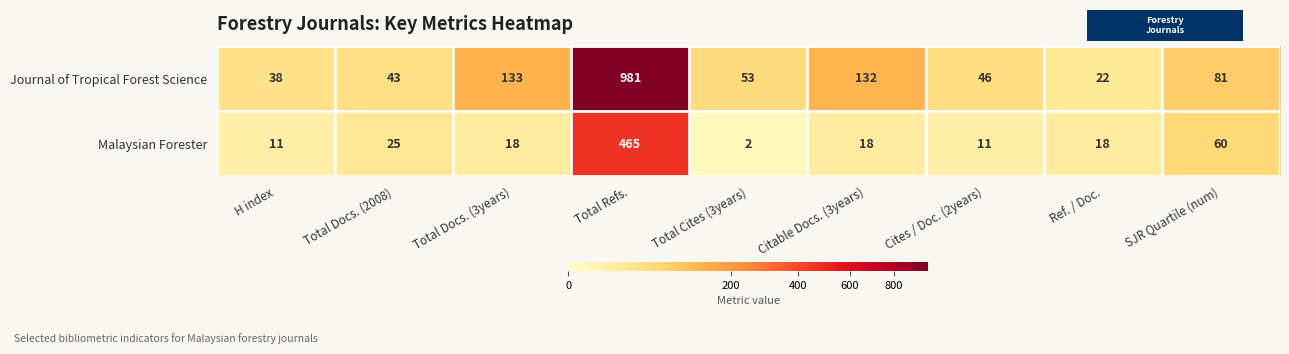

Reading left to right, transcribe all the data shown in this chart.

Journal of Tropical Forest Science: H index=38	Total Docs. (2008)=43	Total Docs. (3years)=133	Total Refs.=981	Total Cites (3years)=53	Citable Docs. (3years)=132	Cites / Doc. (2years)=46	Ref. / Doc.=22	SJR Quartile (num)=81
Malaysian Forester: H index=11	Total Docs. (2008)=25	Total Docs. (3years)=18	Total Refs.=465	Total Cites (3years)=2	Citable Docs. (3years)=18	Cites / Doc. (2years)=11	Ref. / Doc.=18	SJR Quartile (num)=60